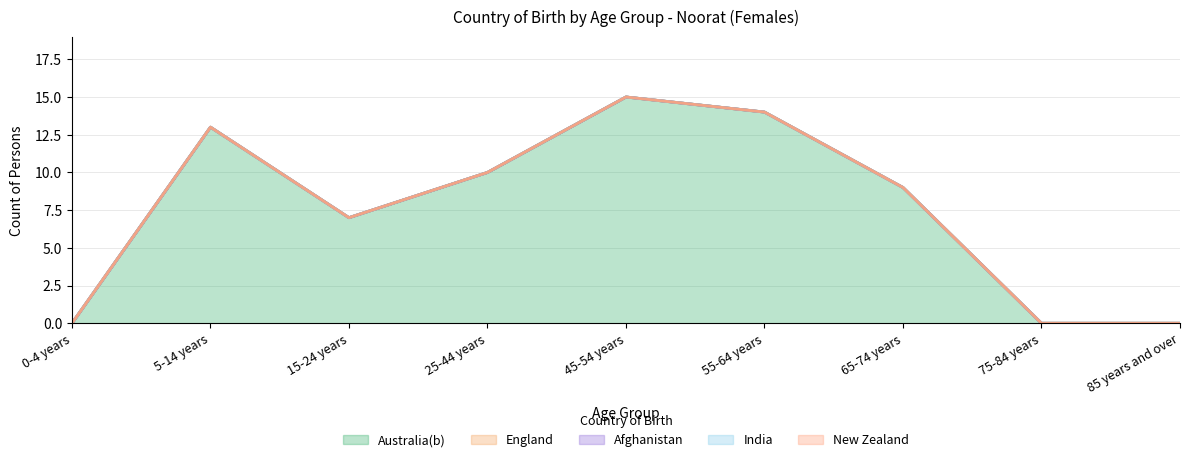

True or false: India and Australia(b) intersect in this chart.

False